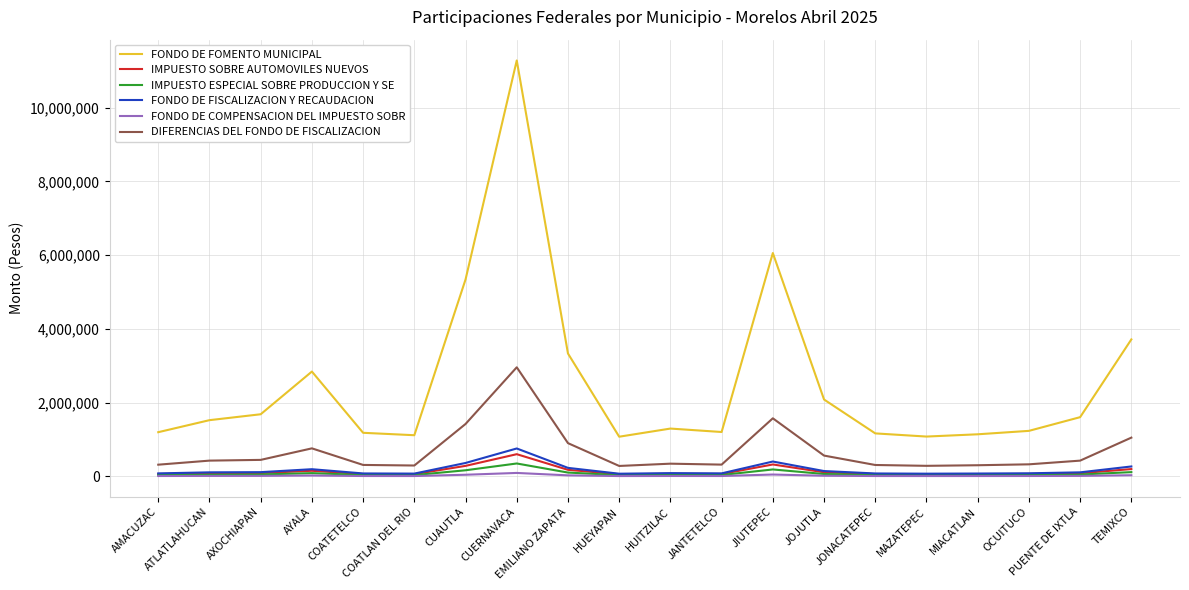

Which series has the largest total across all categories?

FONDO DE FOMENTO MUNICIPAL